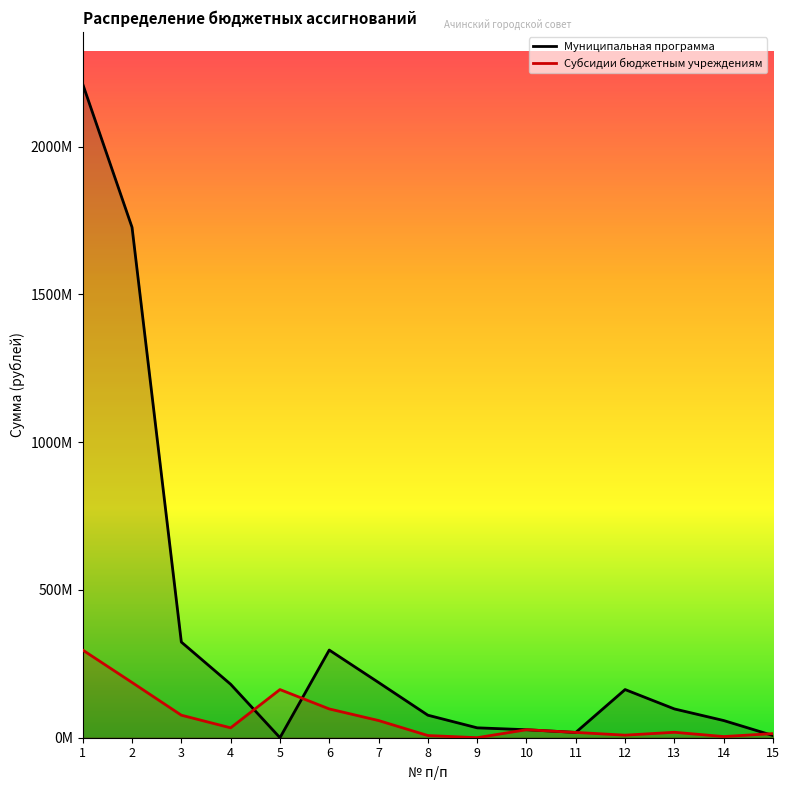

Where is the first local minimum for Муниципальная программа?

5